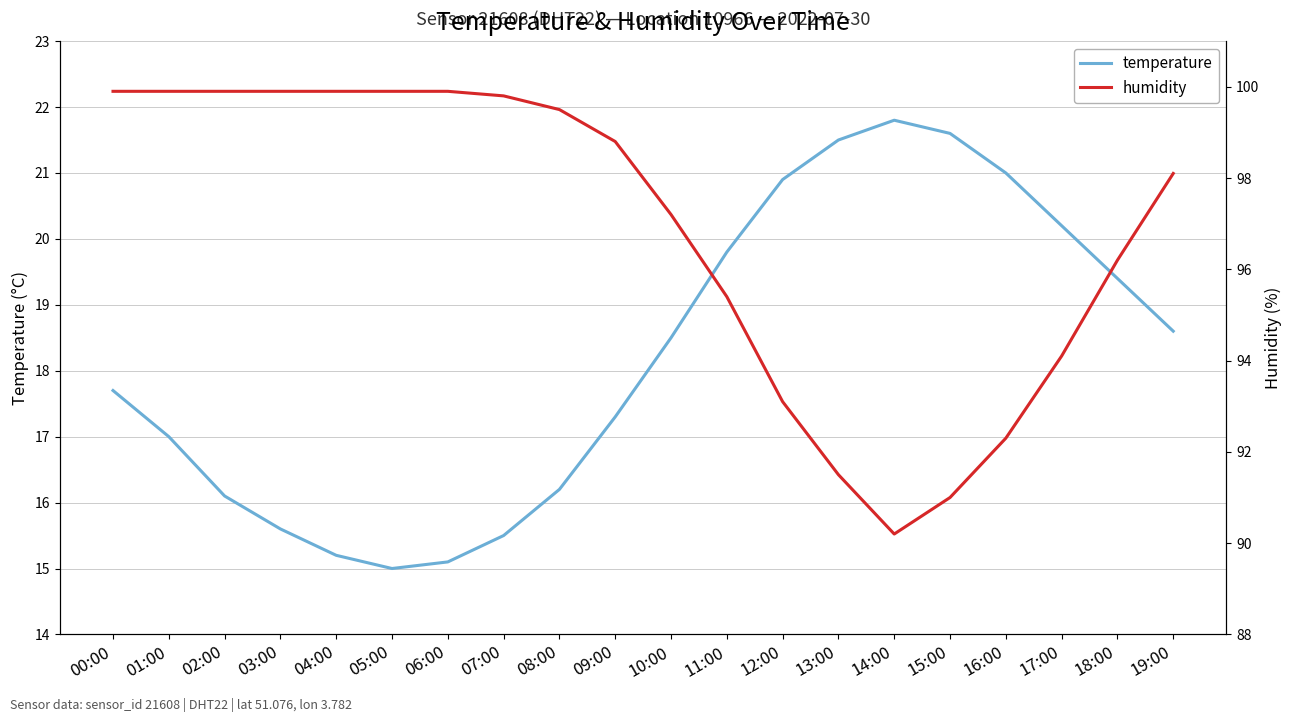

Is this an area chart (filled region under the line)?

No